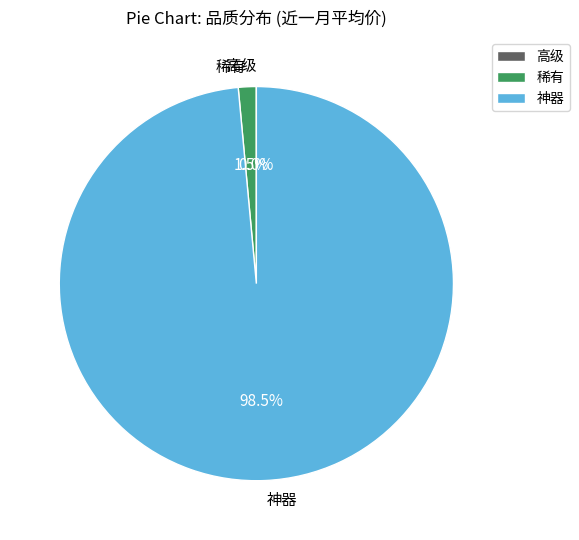

Which category has the biggest portion of the pie?

神器